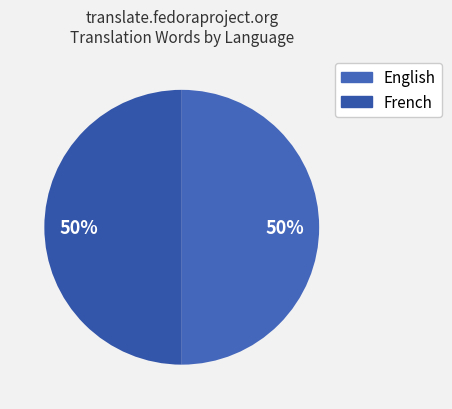

Count the number of slices in the pie.

2